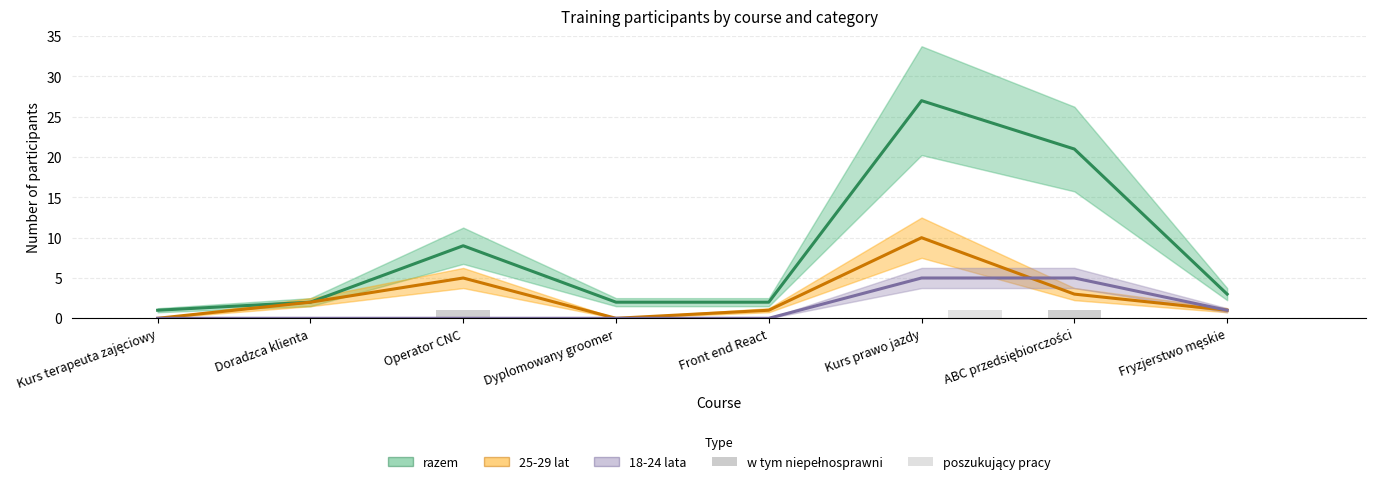

Reading left to right, what are all the values shown in this chart?

razem: 1	2	9	2	2	27	21	3
25-29 lat: 0	2	5	0	1	10	3	1
18-24 lata: 0	0	0	0	0	5	5	1
w tym niepełnosprawni: 0	0	1	0	0	0	1	0
poszukujący pracy: 0	0	0	0	0	1	0	0